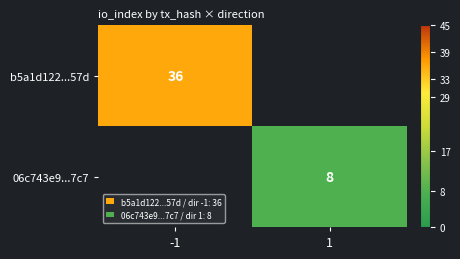

The b5a1d122...57d series shows 36 at -1. True or false?

True